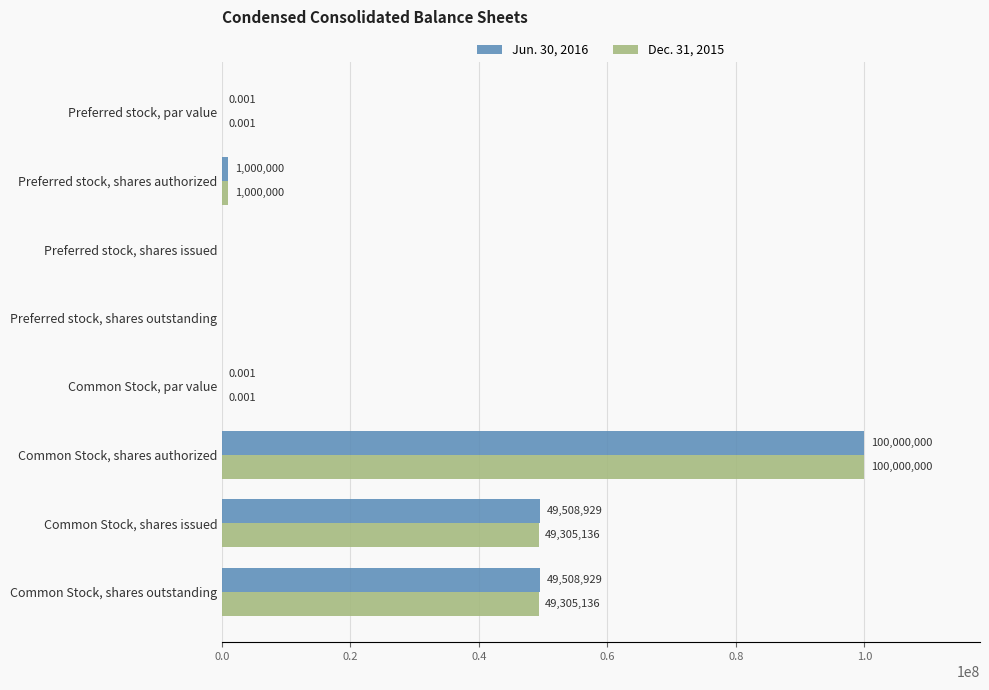

Is the value of Dec. 31, 2015 at Common Stock, par value greater than the value of Jun. 30, 2016 at Common Stock, shares issued?

No